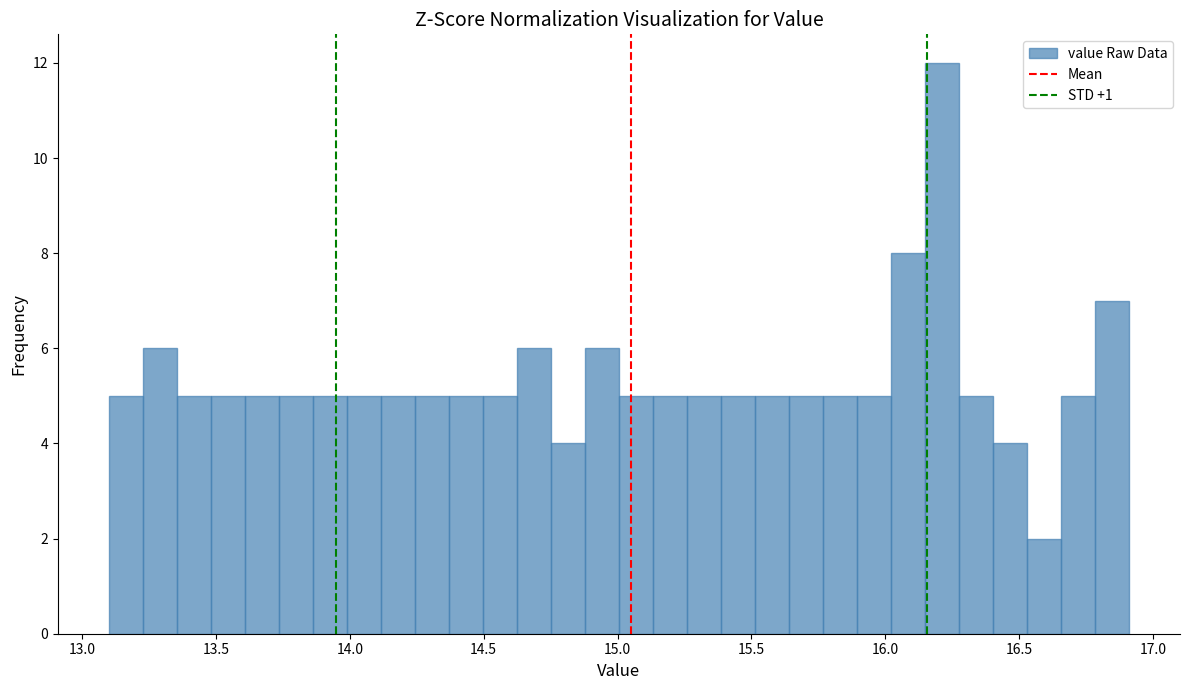

Read against the x-axis, roughly where is the centre of the tallest bar?

16.20